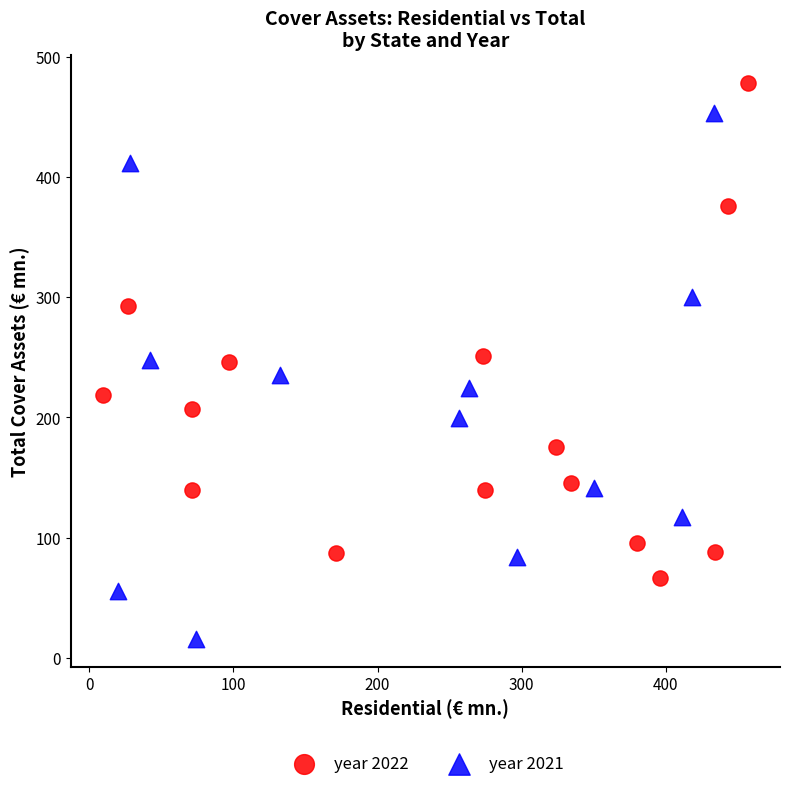

Which series reaches the minimum Y coordinate?

year 2021